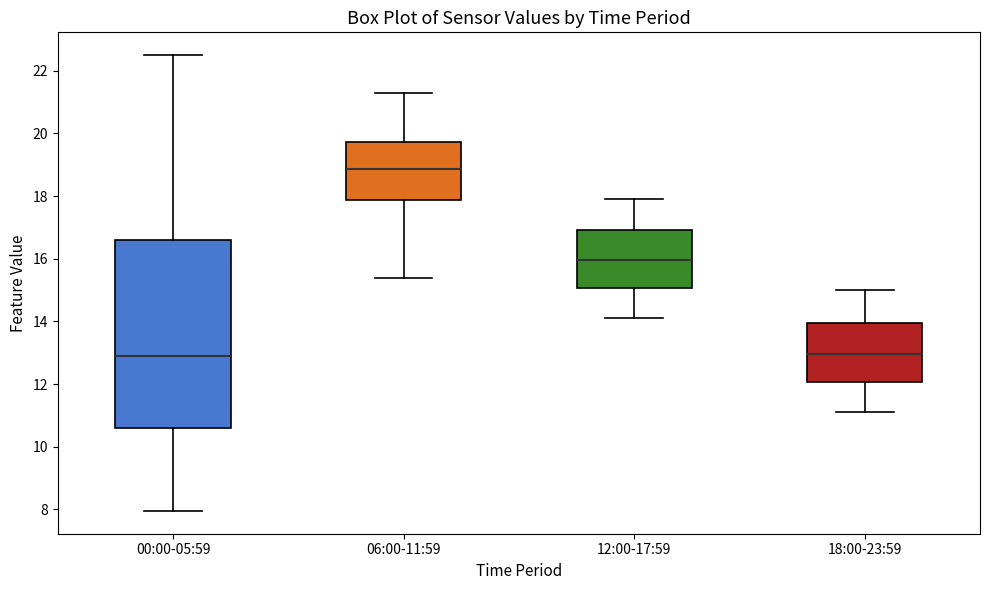

Reading left to right, transcribe this box plot: for each box, give where its median line is, the range the box spans, and where its two whiskers end, as read against the y-axis. The values are not printed on the chart, so give them approximately, as read against the axis.

00:00-05:59: median 13.0, box 10.6 to 16.6, whiskers 8.0 to 22.6
06:00-11:59: median 18.8, box 17.8 to 19.8, whiskers 15.4 to 21.4
12:00-17:59: median 16.0, box 15.0 to 17.0, whiskers 14.2 to 18.0
18:00-23:59: median 13.0, box 12.0 to 14.0, whiskers 11.2 to 15.0